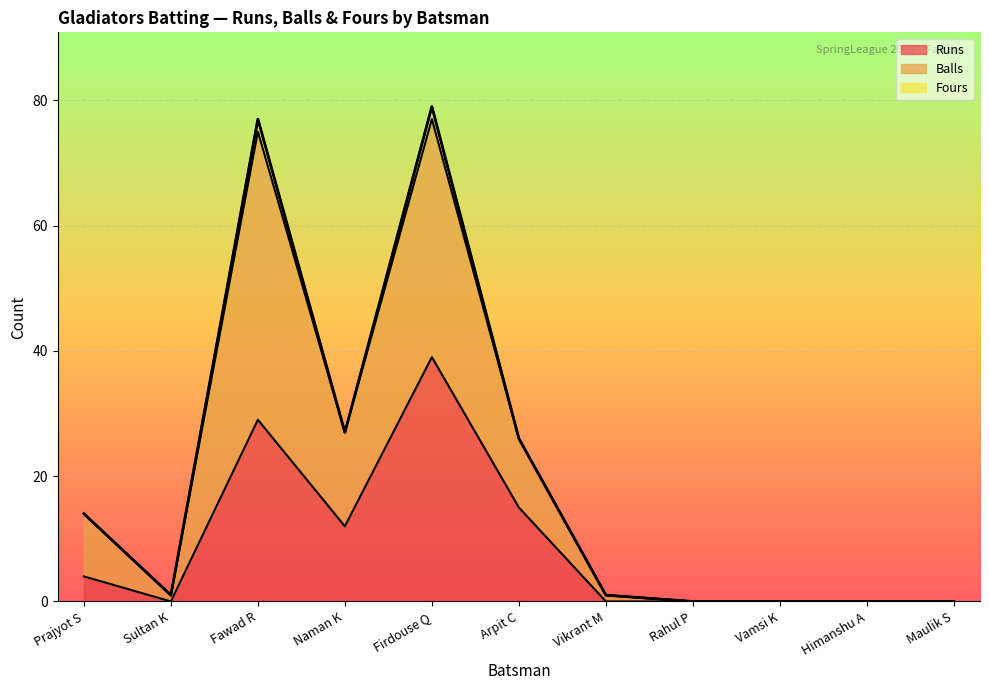

At which label does Runs reach its peak?

Firdouse Q